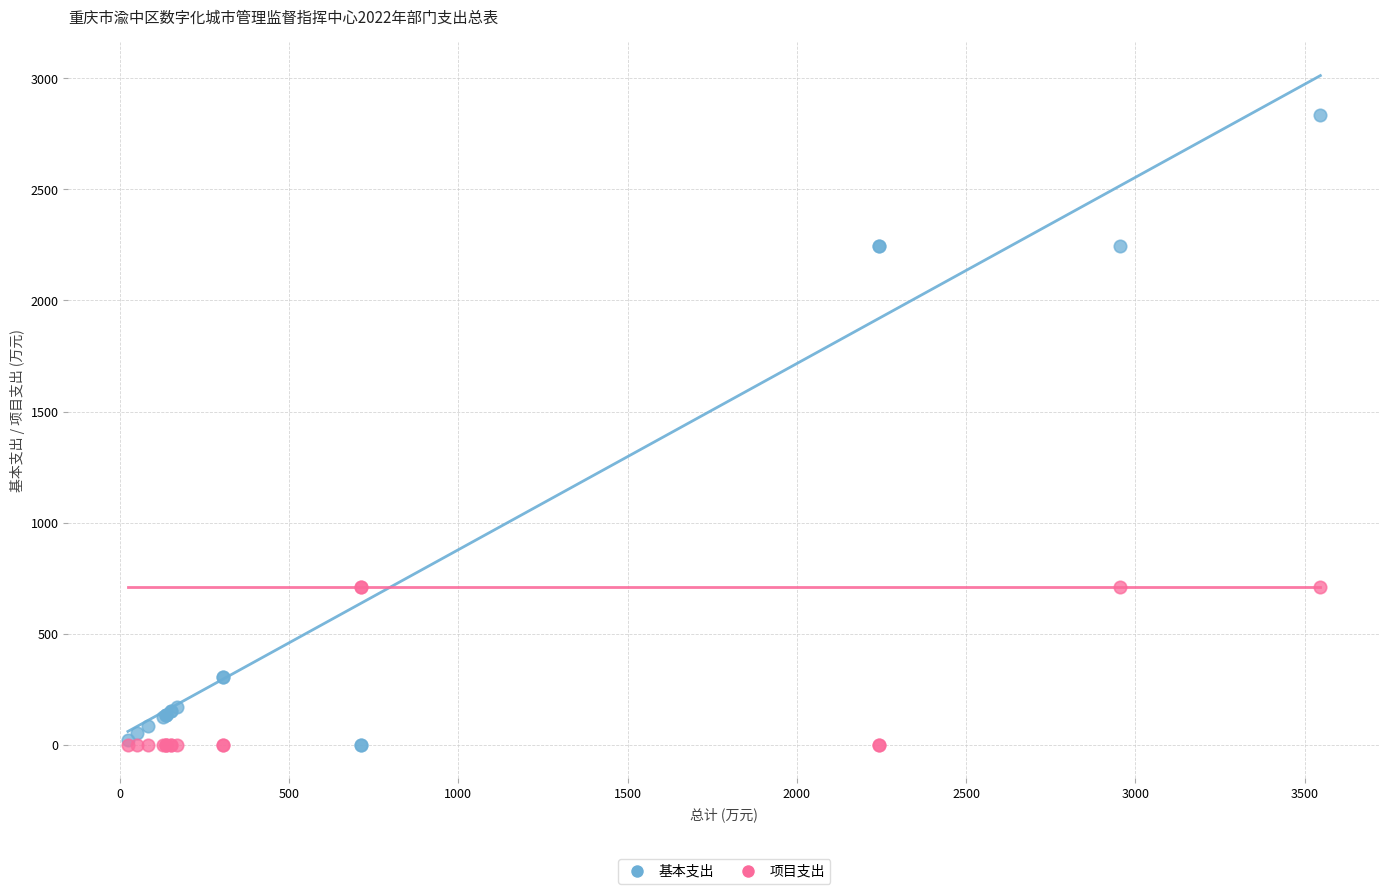

Which series has the largest Y range (max minus min)?

基本支出